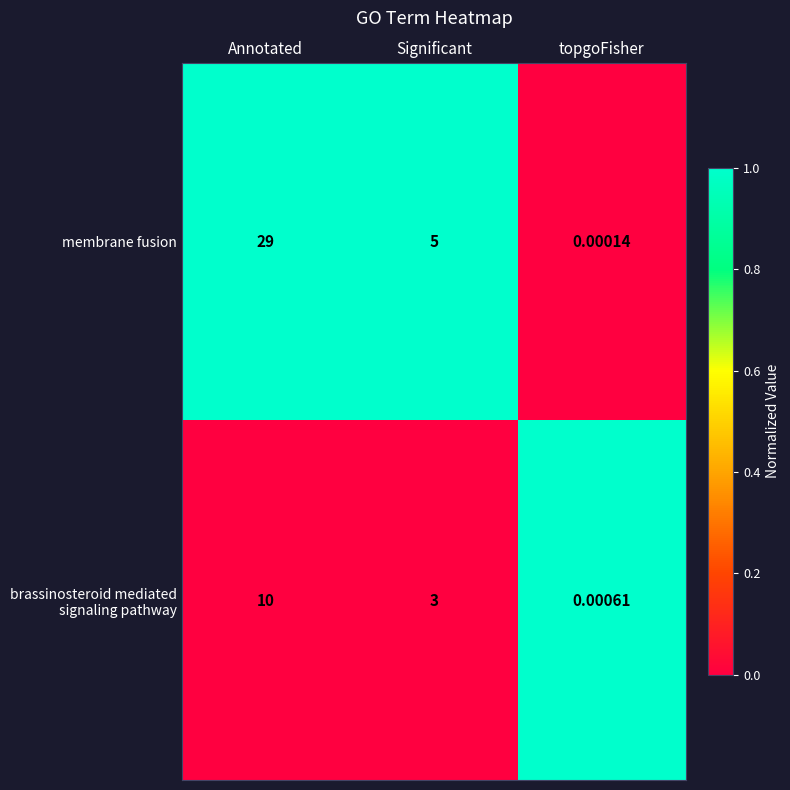

Which series changed the most between Annotated and Significant?

membrane fusion